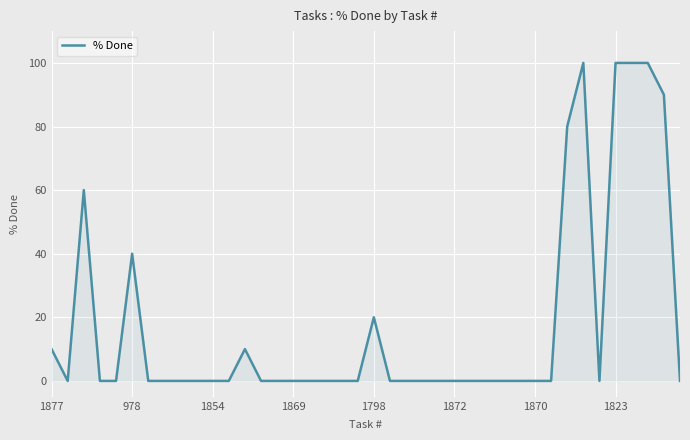

True or false: there are more than 2 points higher than both neighbors.

True